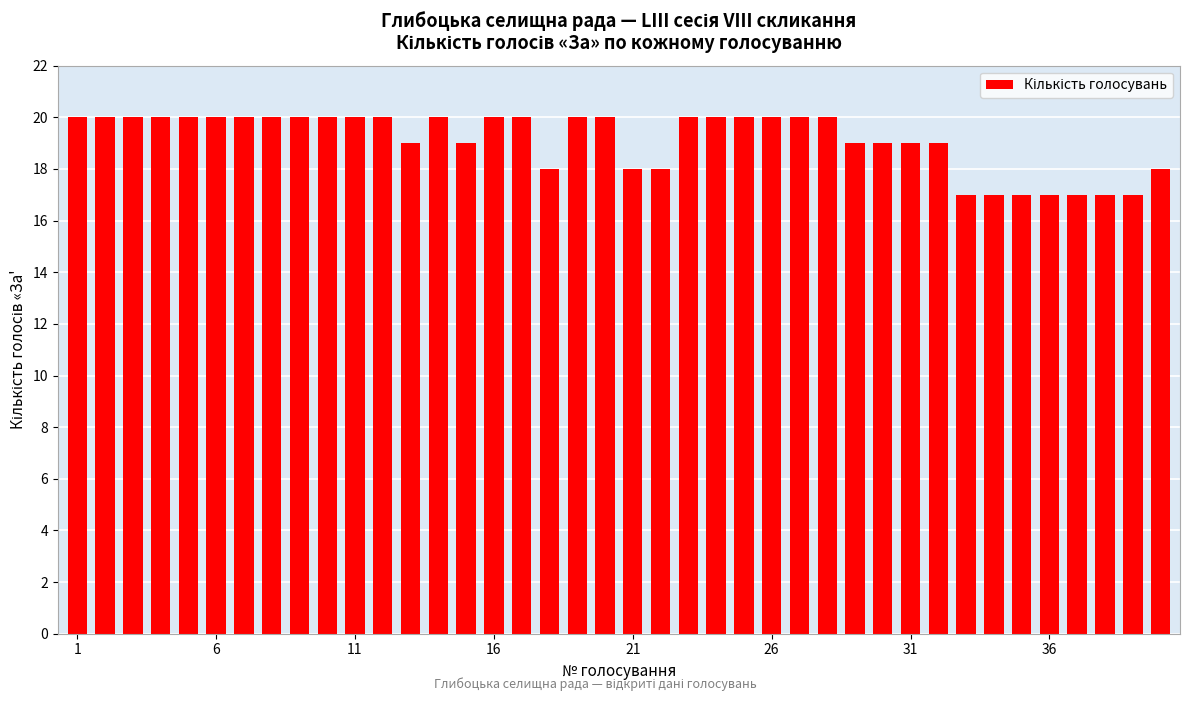

Reading left to right, list all the values displayed in this chart.

20	20	20	20	20	20	20	20	20	20	20	20	19	20	19	20	20	18	20	20	18	18	20	20	20	20	20	20	19	19	19	19	17	17	17	17	17	17	17	18